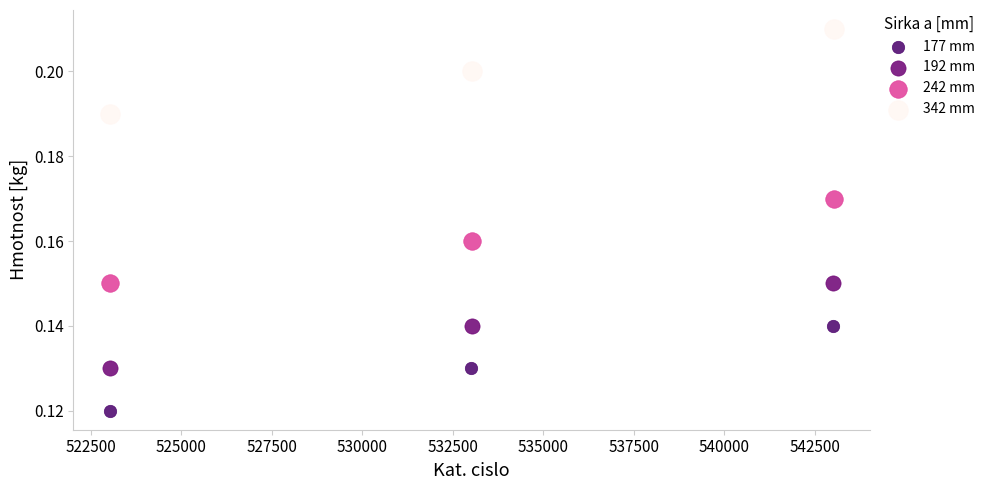

Which series reaches the maximum Y coordinate?

342 mm